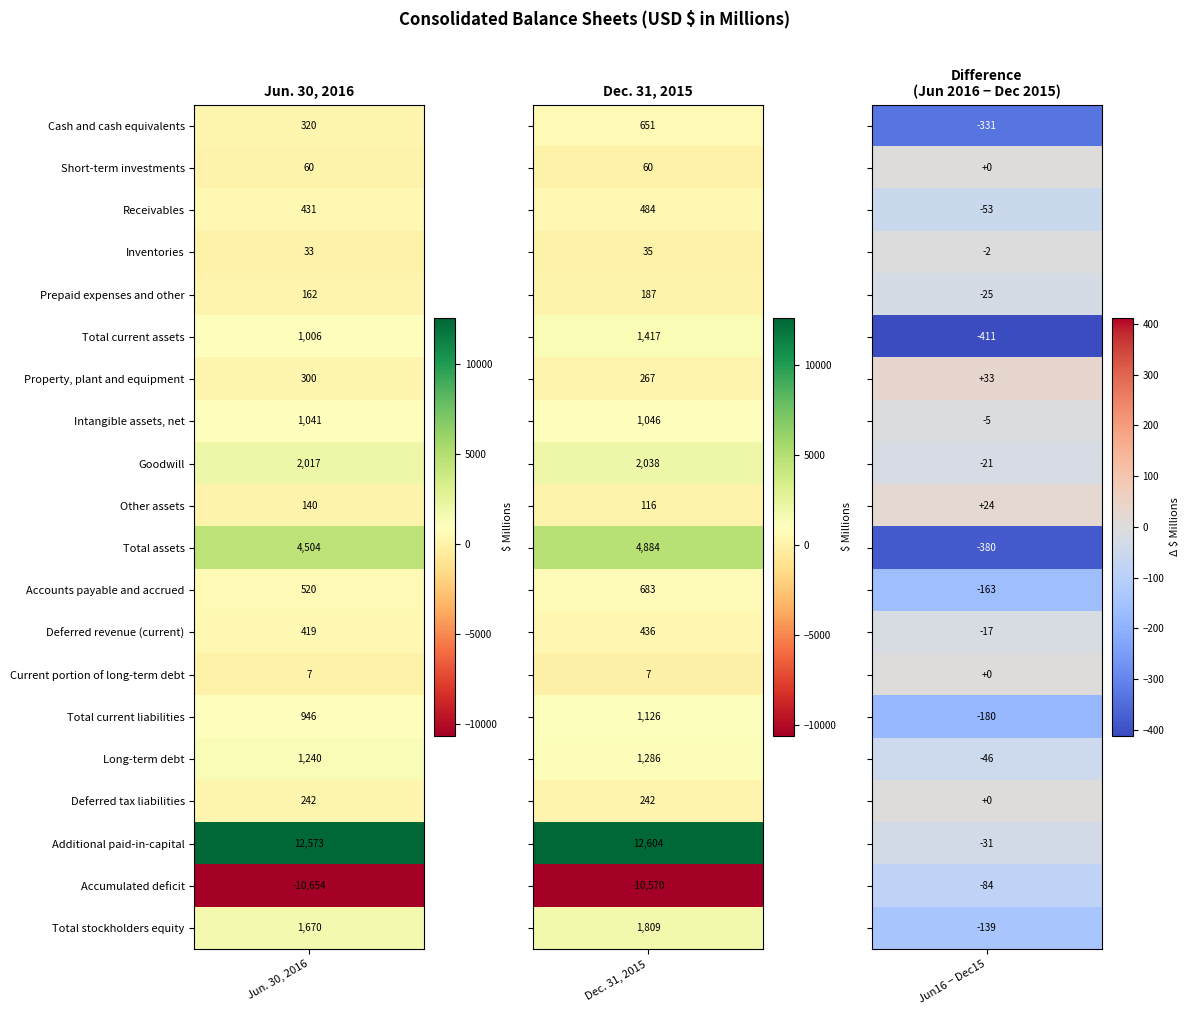

What is the sum of all Goodwill values?

4055